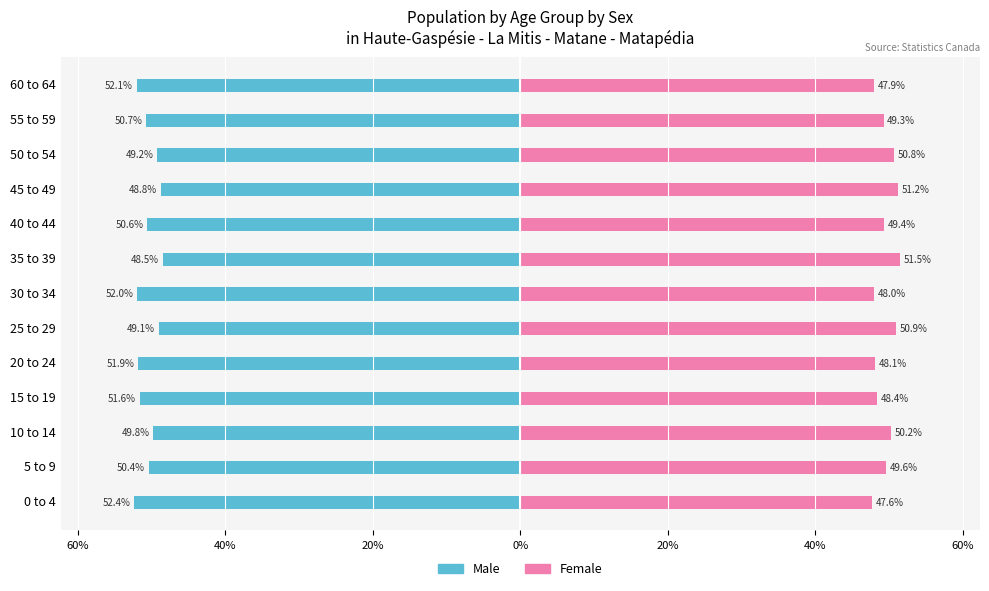

What is the sum of all Female values?

643.0